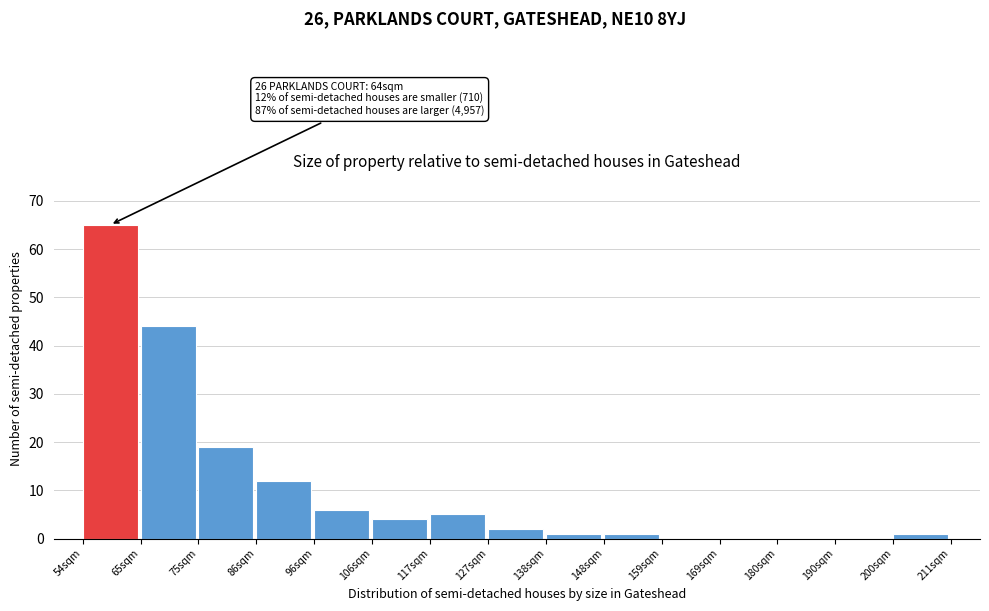

Which range on the x-axis has the tallest bar?

54 to 66